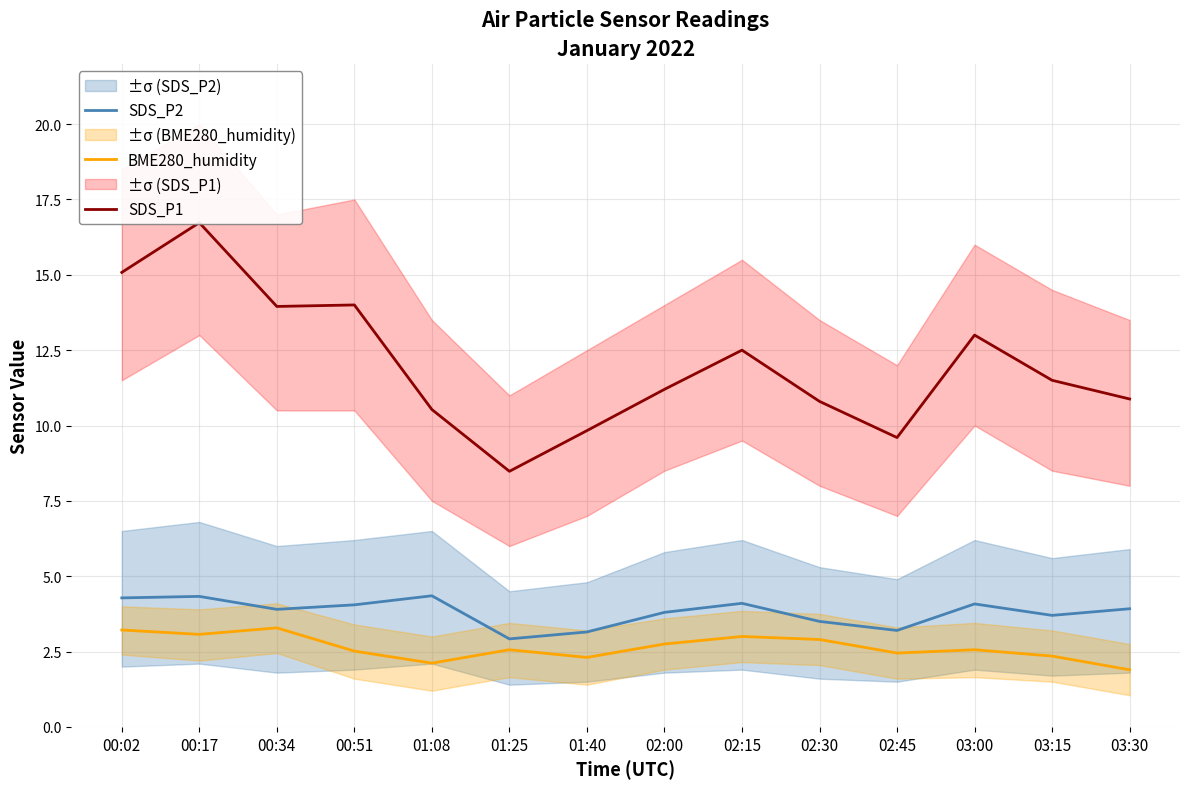

Reading left to right, transcribe all the data shown in this chart.

SDS_P2: 4.3	4.3	3.9	4.0	4.3	2.9	3.1	3.8	4.1	3.5	3.2	4.1	3.7	3.9
BME280_humidity: 3.2	3.1	3.3	2.5	2.1	2.6	2.3	2.8	3.0	2.9	2.5	2.6	2.4	1.9
SDS_P1: 15.1	16.7	13.9	14.0	10.5	8.5	9.8	11.2	12.5	10.8	9.6	13.0	11.5	10.9